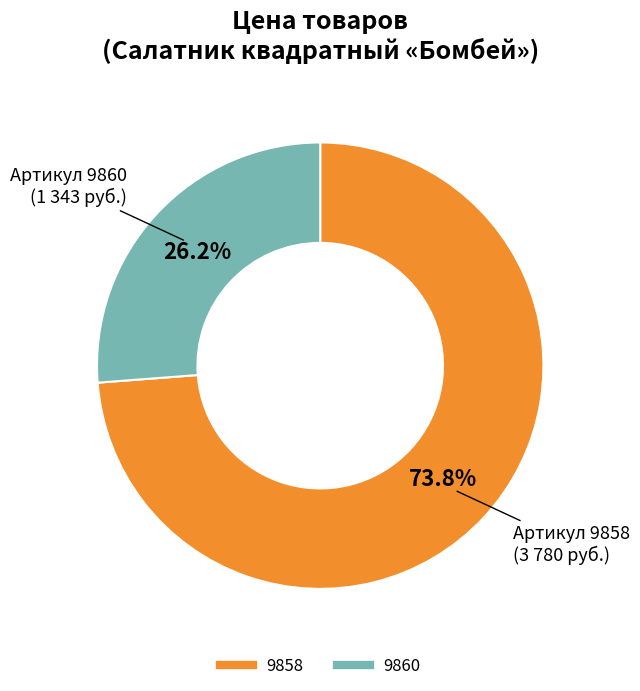

To the nearest percent, what is the difference between the 9860 and 9858 slice percentages?

48%